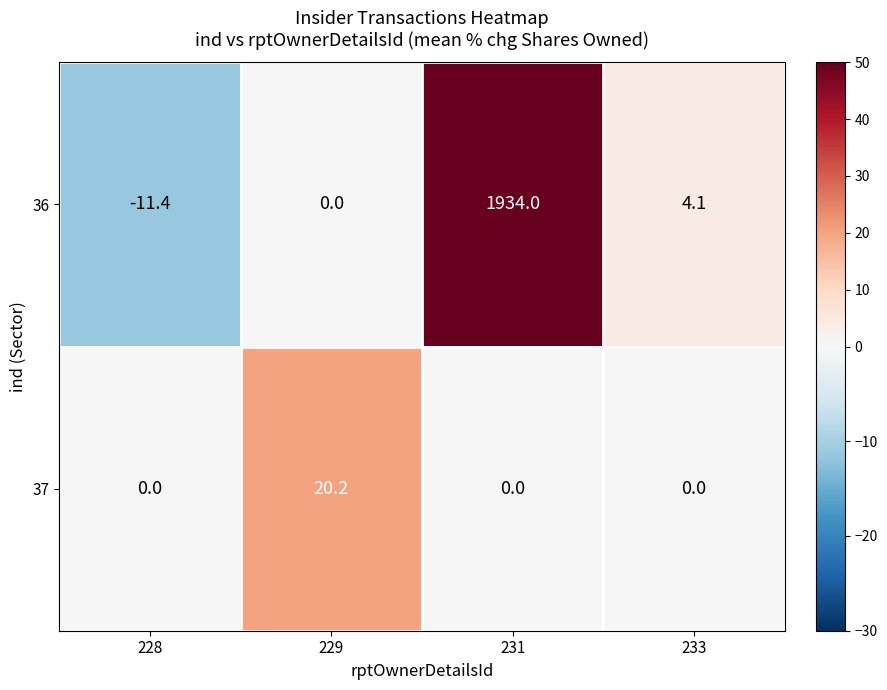

What is the smallest value displayed?

-11.4